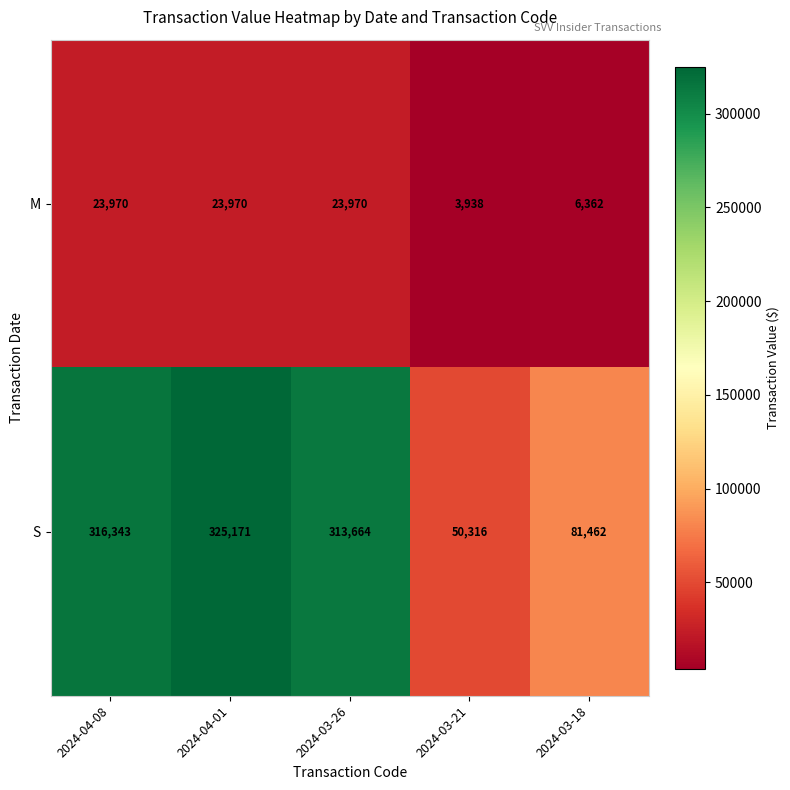

How many M values are between 6362 and 23970?

4